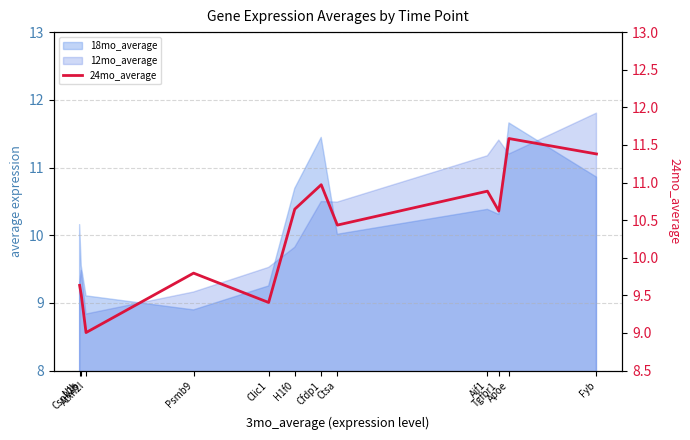

Where does the data first go above 10?

H1f0